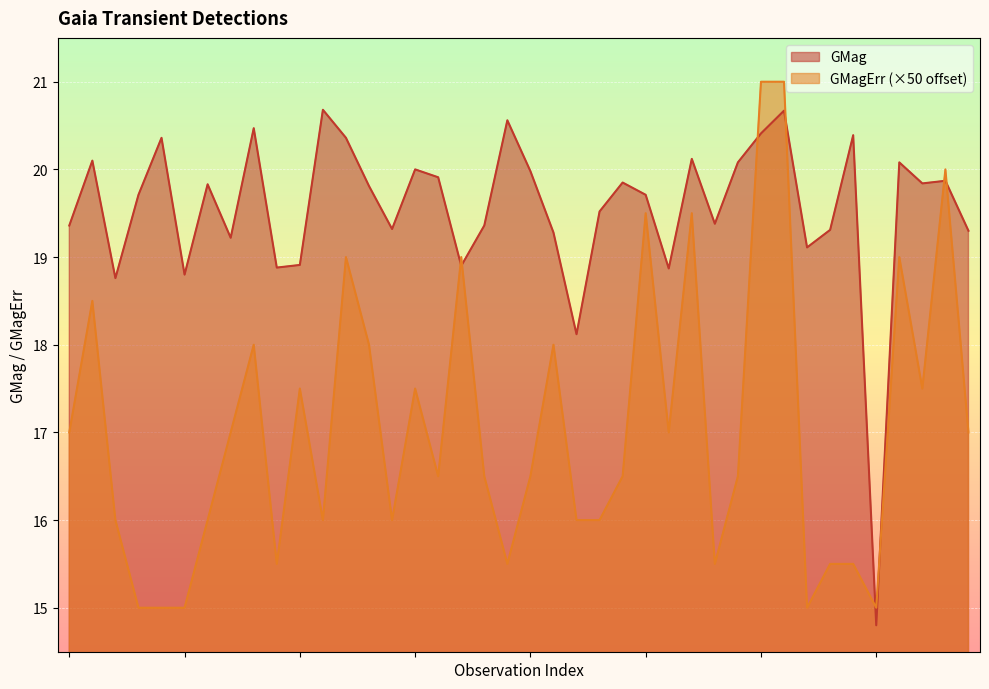

True or false: GMagErr and GMag cross at least once.

True